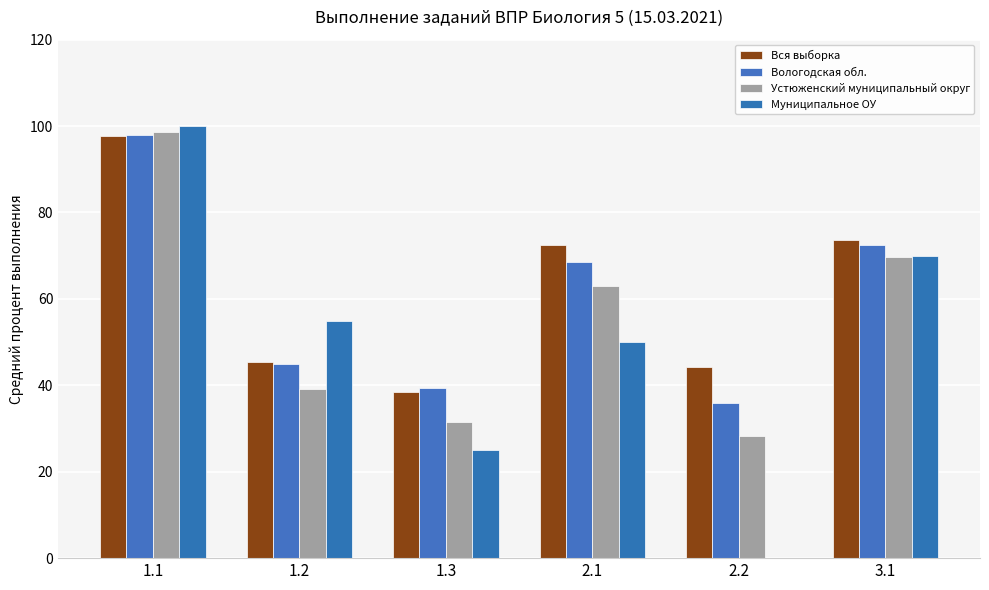

How many series are shown in this chart?

4